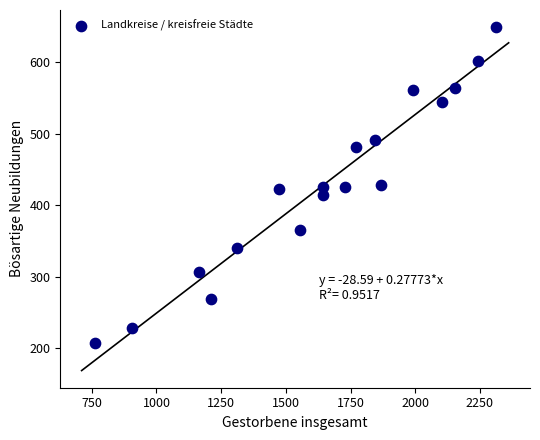

What is the range of Y values (max minus min)?

441